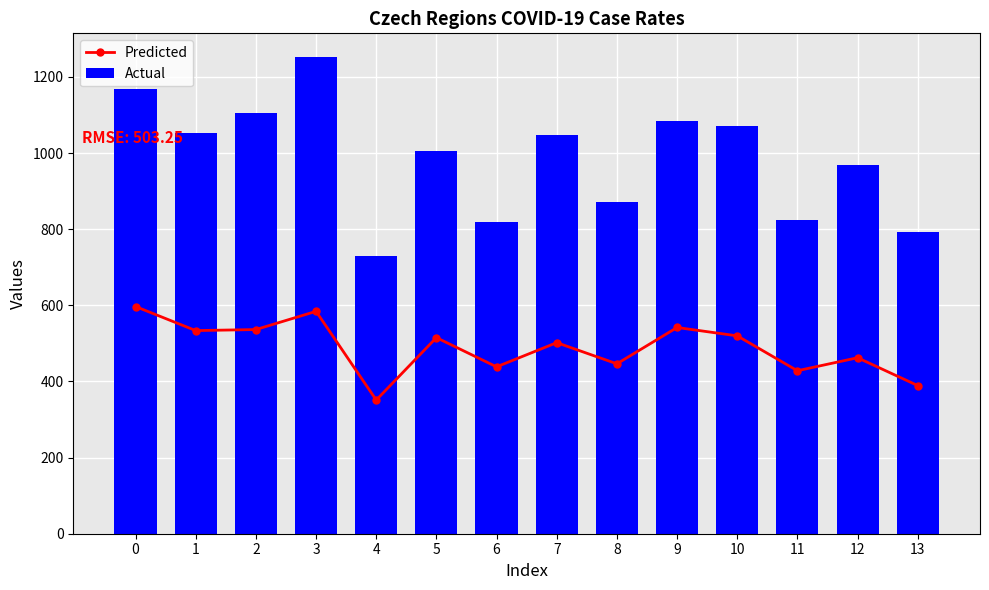

What is the average value of the Actual series?

985.1